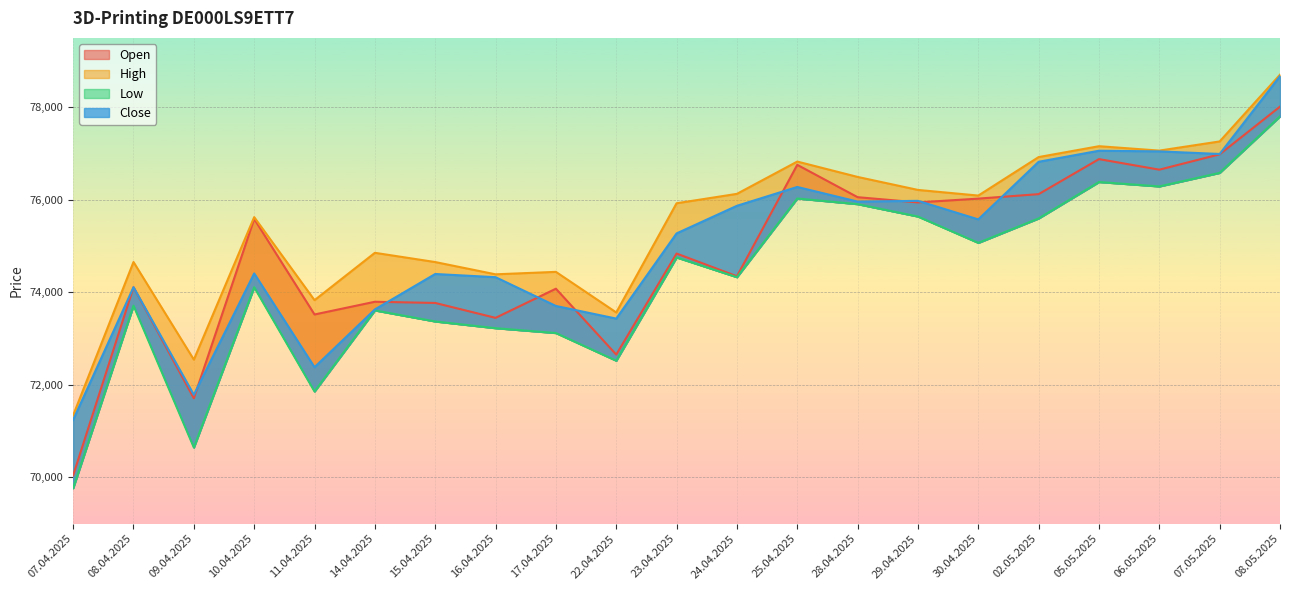

What is the sum of all High values?

1584709